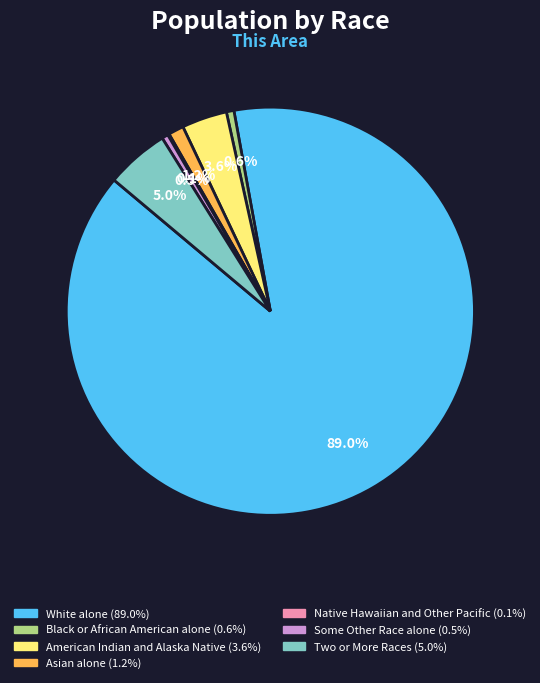

What is the majority slice?

White alone